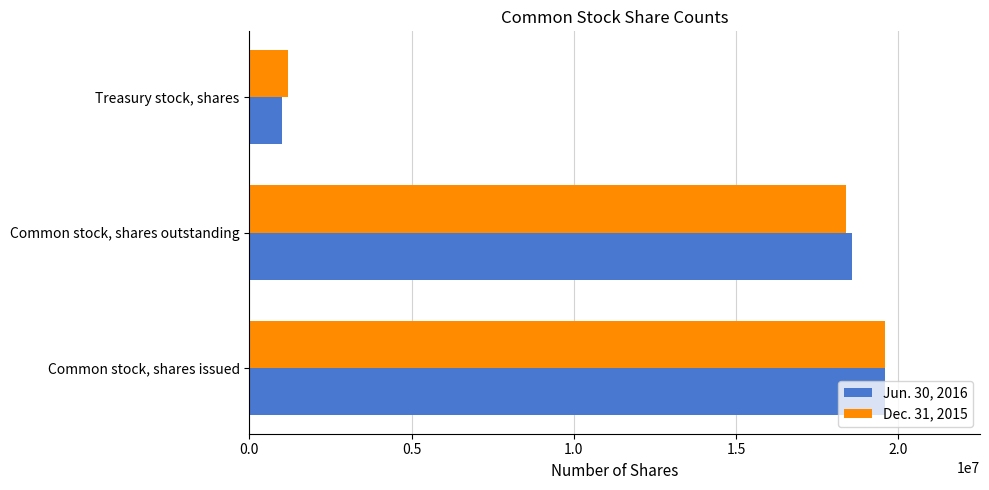

Which series has the widest spread of values?

Jun. 30, 2016